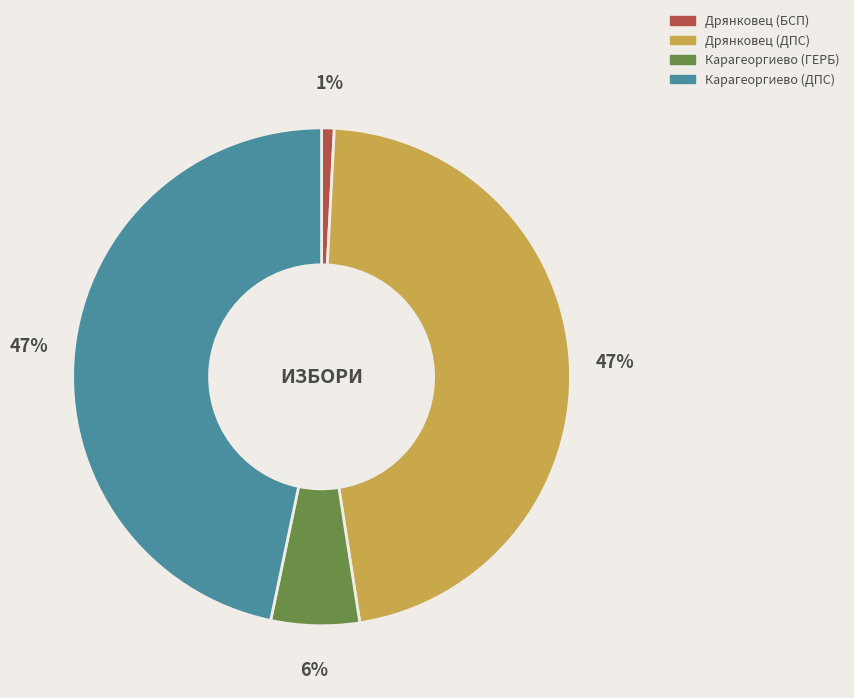

To the nearest percent, what percentage of the pie is Дрянковец (БСП)?

1%